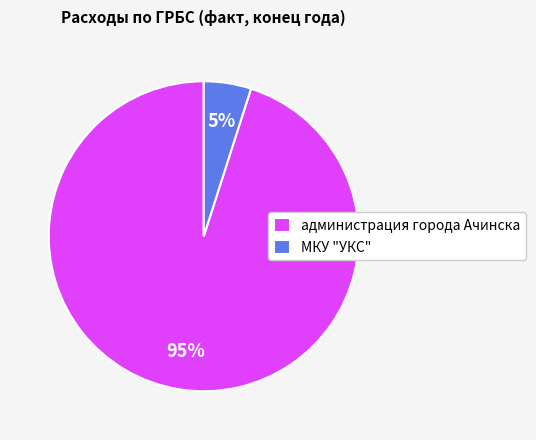

What percentage is the МКУ "УКС" slice, to the nearest percent?

5%